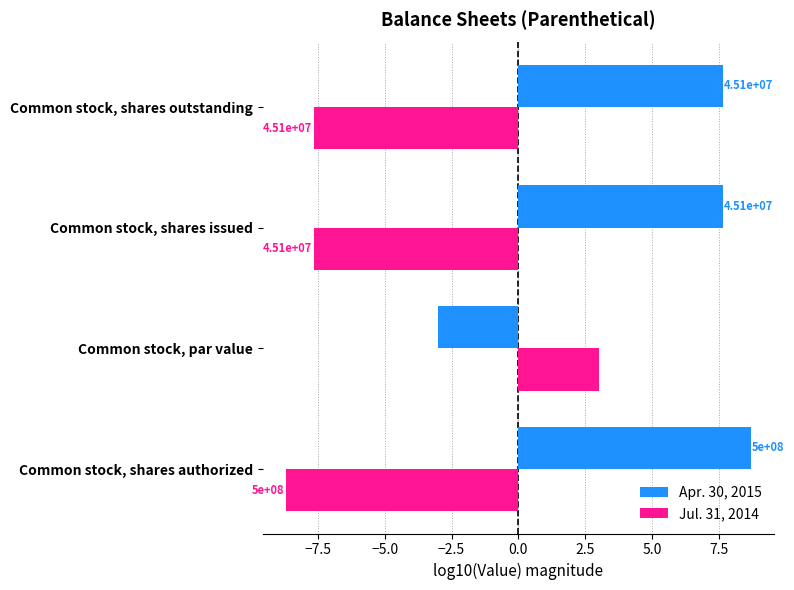

Reading left to right, list all the values displayed in this chart.

Apr. 30, 2015: 8.7	-3.0	7.7	7.7
Jul. 31, 2014: -8.7	3.0	-7.7	-7.7